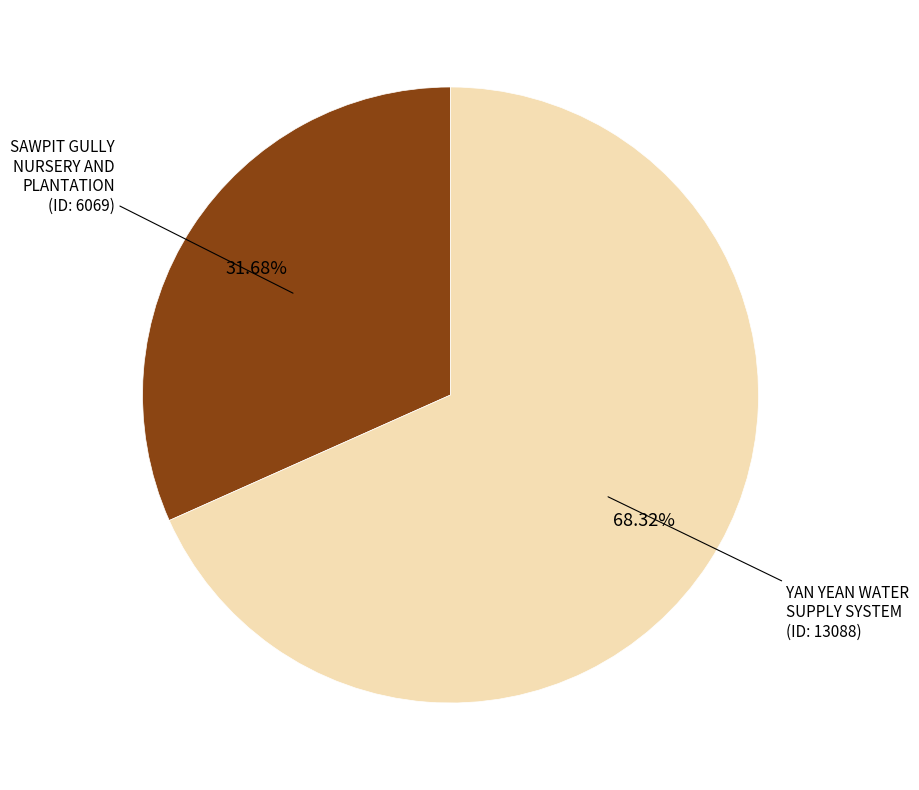

Which slice represents more than half of the pie?

YAN YEAN WATER SUPPLY SYSTEM